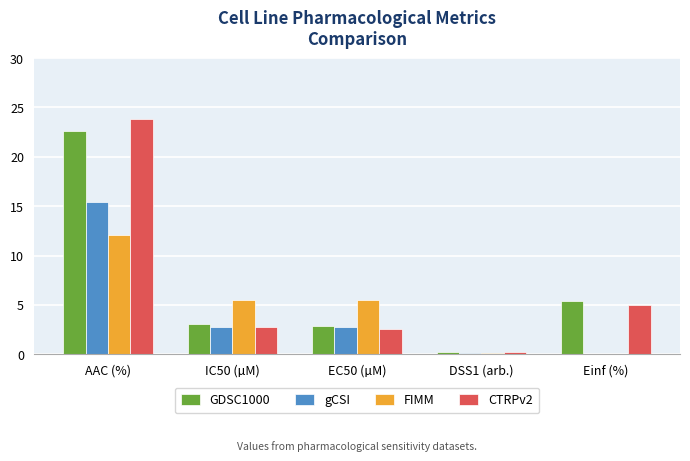

How many data points does each series have?

5